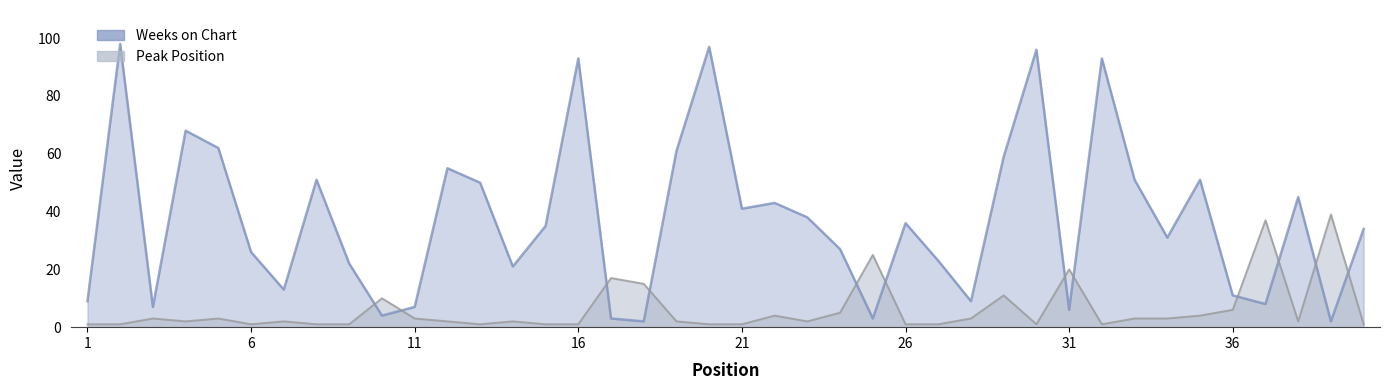

Count the number of data series in this chart.

2